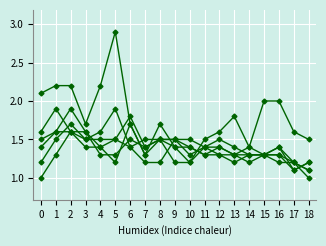

How many categories are shown in the chart?

19